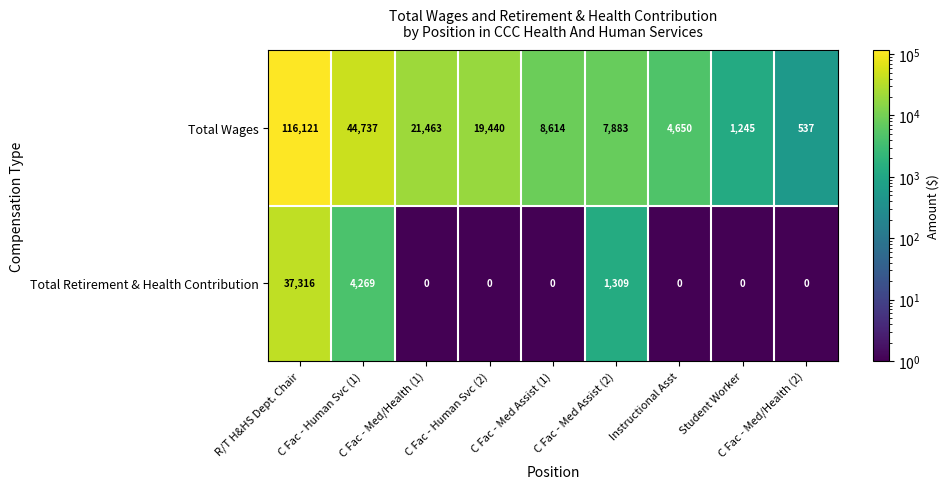

Is it true that Total Wages equals 116121 at R/T H&HS Dept. Chair?

True